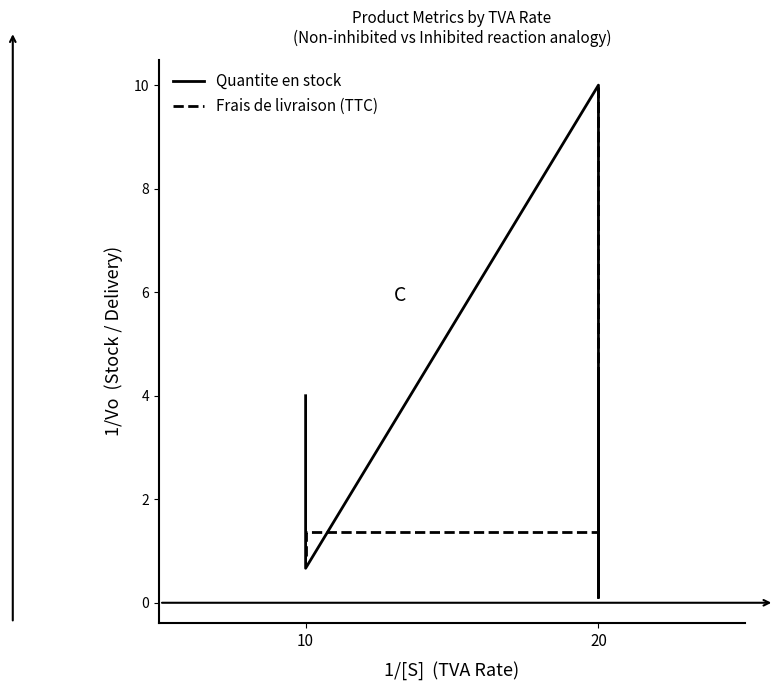

How many values in the Frais de livraison (TTC) series exceed 1?

7